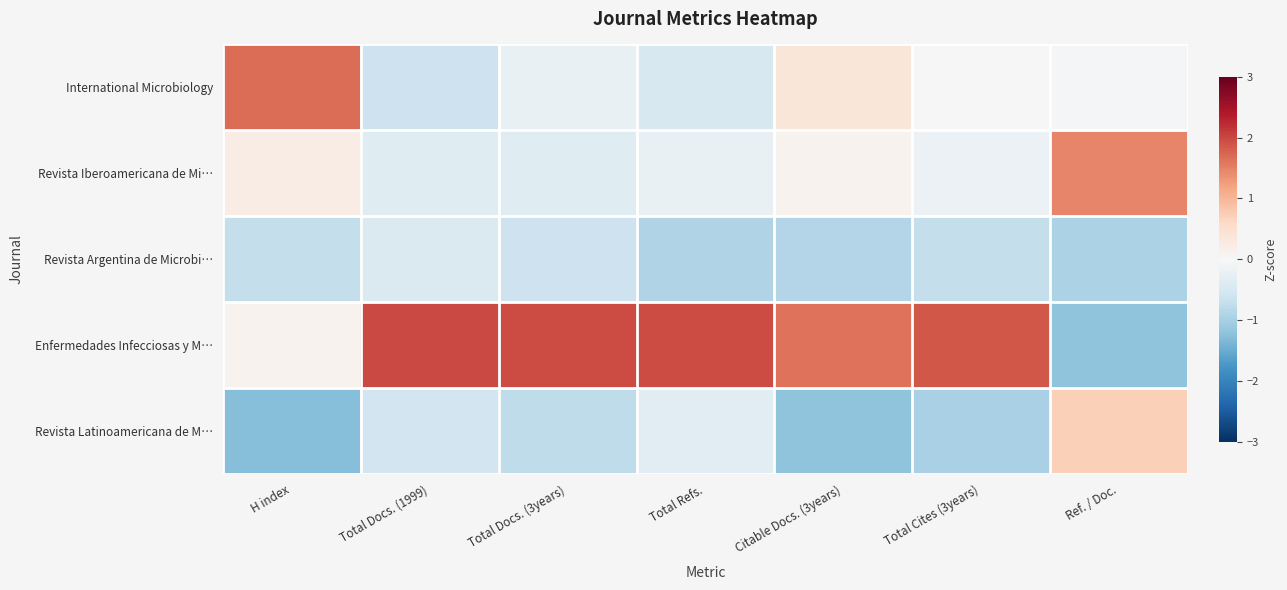

Reading left to right, transcribe all the data shown in this chart.

International Microbiology: H index=1.7	Total Docs. (1999)=-0.6	Total Docs. (3years)=-0.2	Total Refs.=-0.5	Citable Docs. (3years)=0.4	Total Cites (3years)=-0.0	Ref. / Doc.=-0.1
Revista Iberoamericana de Mi…: H index=0.2	Total Docs. (1999)=-0.4	Total Docs. (3years)=-0.4	Total Refs.=-0.2	Citable Docs. (3years)=0.1	Total Cites (3years)=-0.2	Ref. / Doc.=1.5
Revista Argentina de Microbi…: H index=-0.7	Total Docs. (1999)=-0.4	Total Docs. (3years)=-0.6	Total Refs.=-0.9	Citable Docs. (3years)=-0.9	Total Cites (3years)=-0.7	Ref. / Doc.=-0.9
Enfermedades Infecciosas y M…: H index=0.1	Total Docs. (1999)=2.0	Total Docs. (3years)=2.0	Total Refs.=1.9	Citable Docs. (3years)=1.6	Total Cites (3years)=1.9	Ref. / Doc.=-1.2
Revista Latinoamericana de M…: H index=-1.3	Total Docs. (1999)=-0.6	Total Docs. (3years)=-0.8	Total Refs.=-0.4	Citable Docs. (3years)=-1.2	Total Cites (3years)=-1.0	Ref. / Doc.=0.7